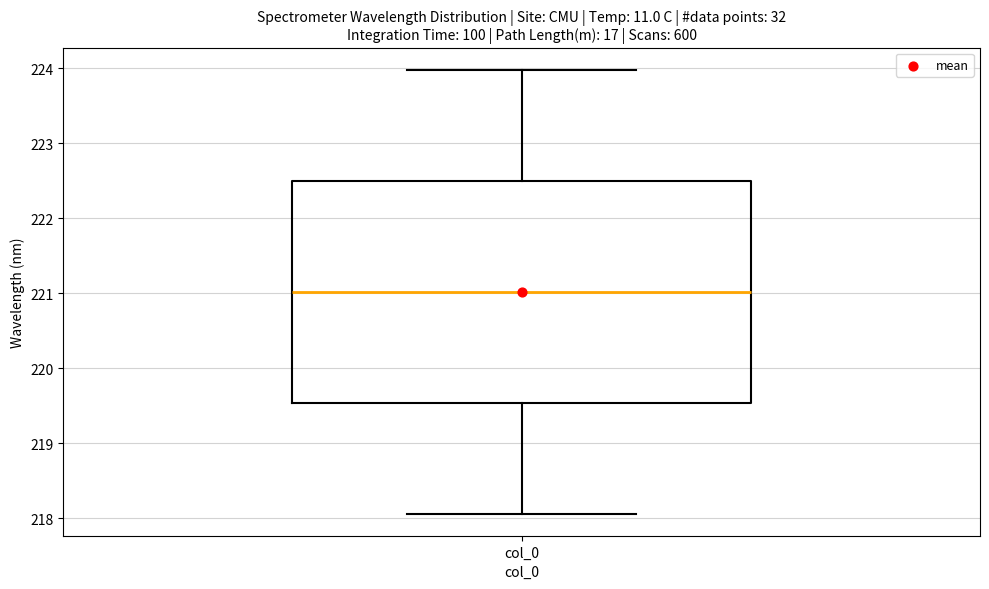

Read this box plot against the y-axis: the position of the median line, the range covered by the box, and the ends of both whiskers. The values are not printed on the chart, so give them approximately, as read against the axis.

median 221.0, box 219.5 to 222.5, whiskers 218.1 to 224.0